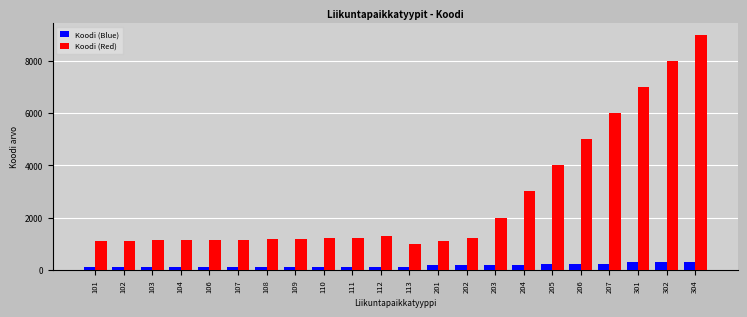

Rank the series at 109 from highest to lowest value.

Koodi (Red), Koodi (Blue)